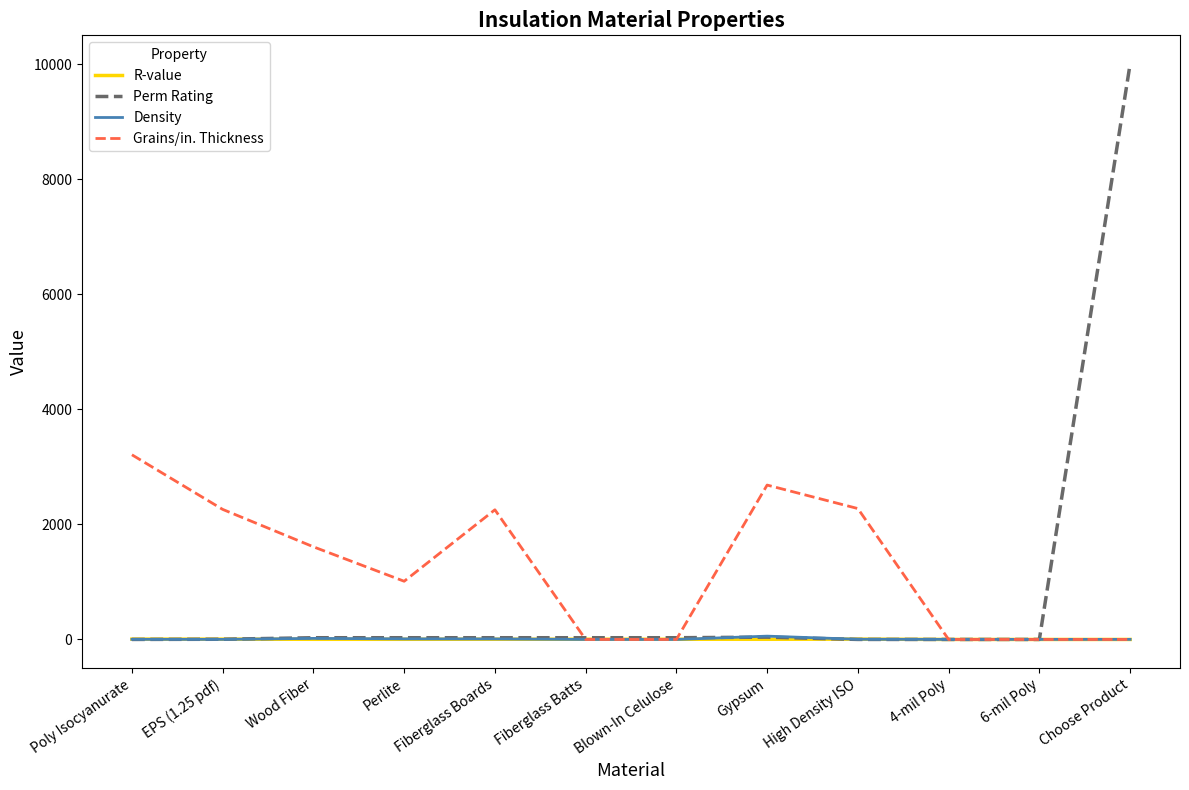

At which category does the chart reach its peak across all series?

Choose Product